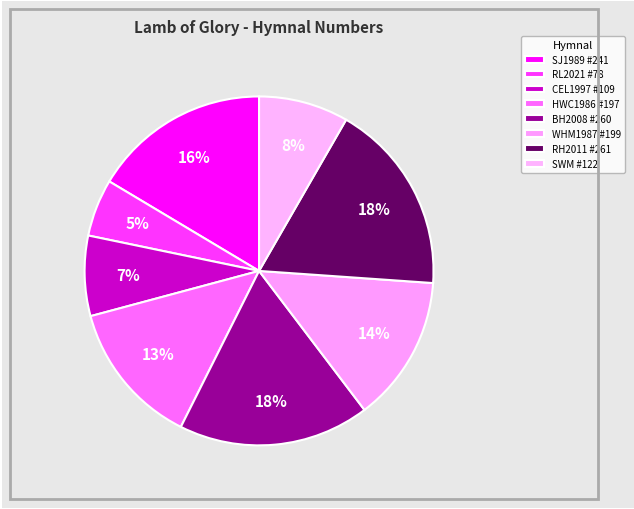

Is there a majority slice in this chart?

No